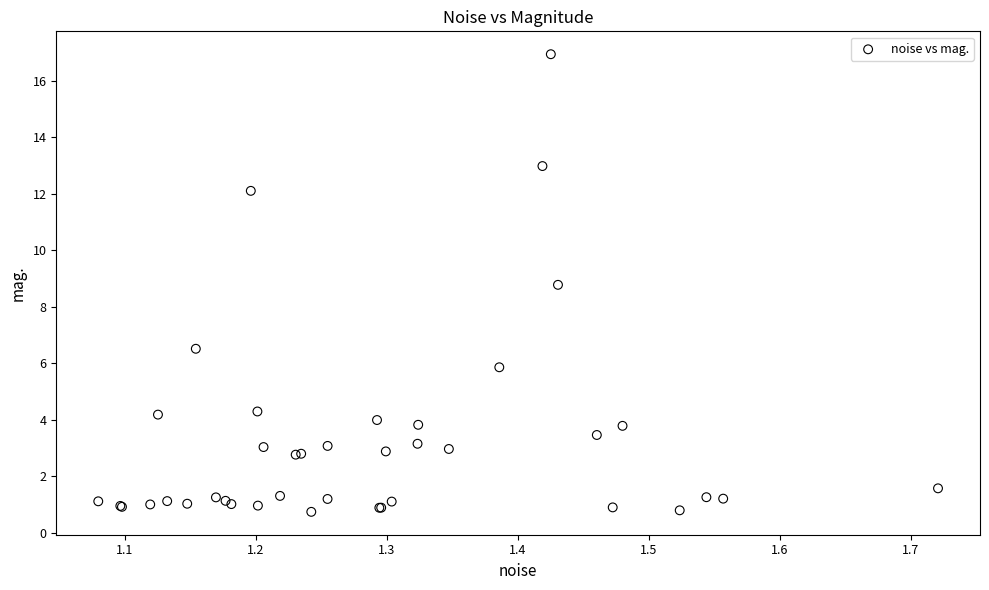

What Y value in the scatter plot is closest to 8?

8.8